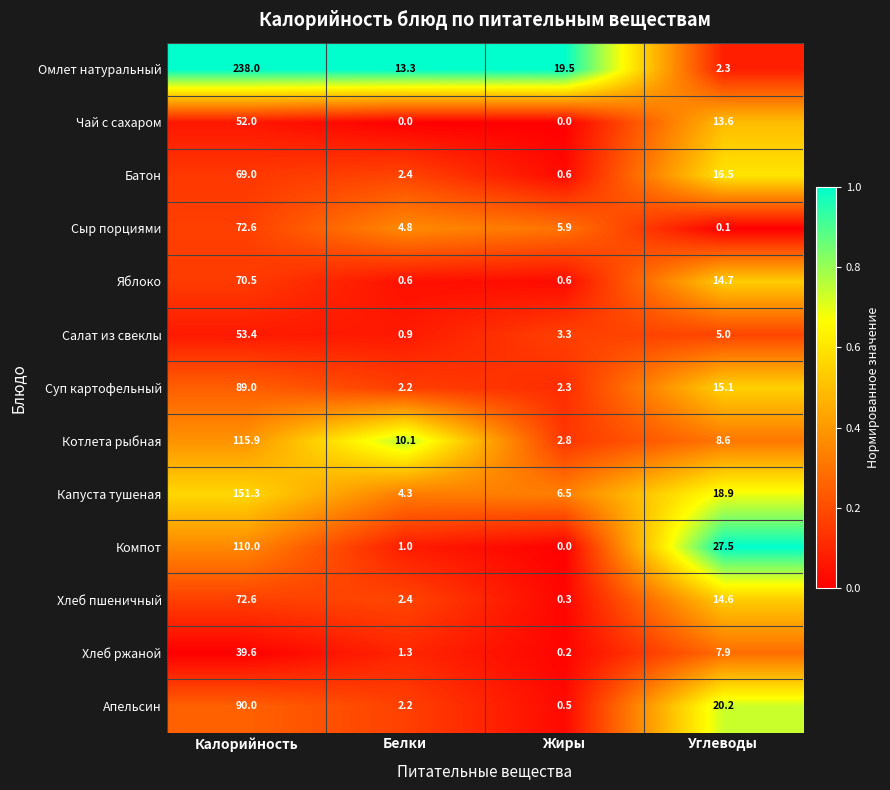

Where does the Чай с сахаром series first go above 13?

Калорийность